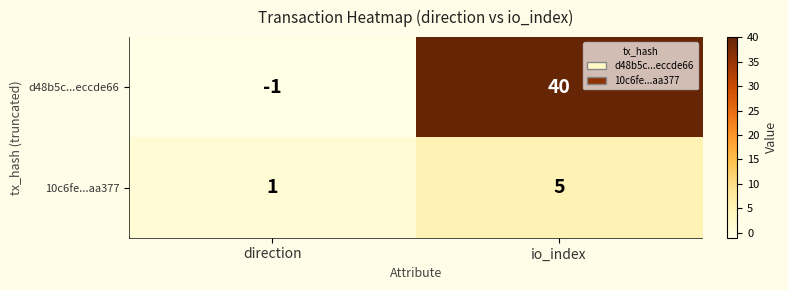

List the labels in order of 10c6fe...aa377 value, smallest first.

direction, io_index